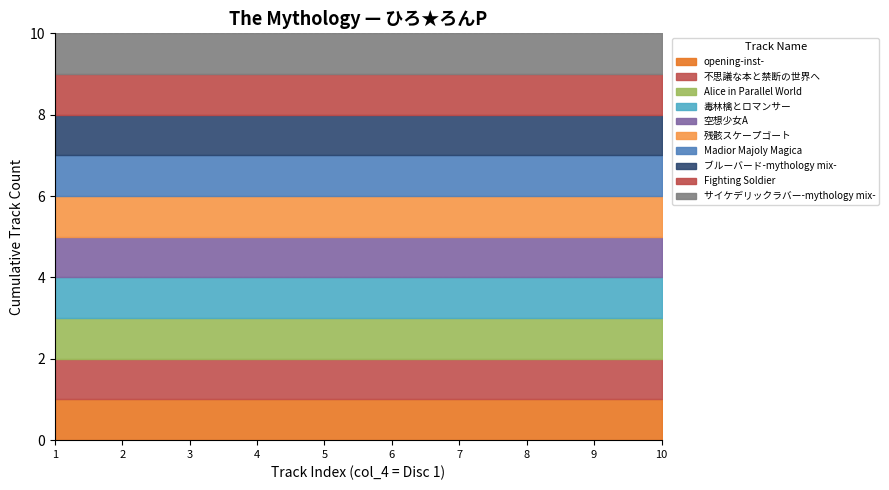

Is it true that the value at opening-inst- is 0?

False